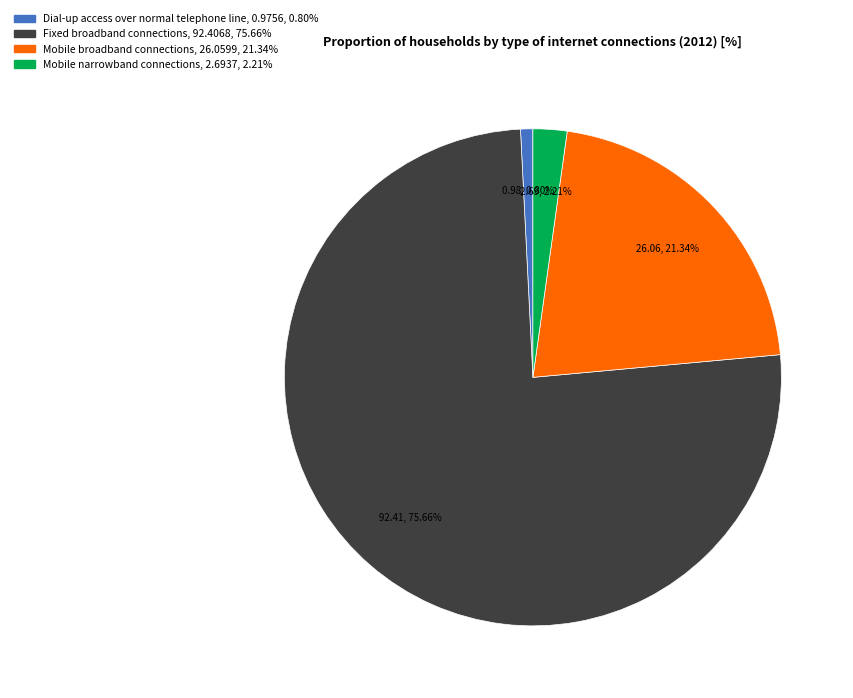

How many slices are in this pie chart?

4